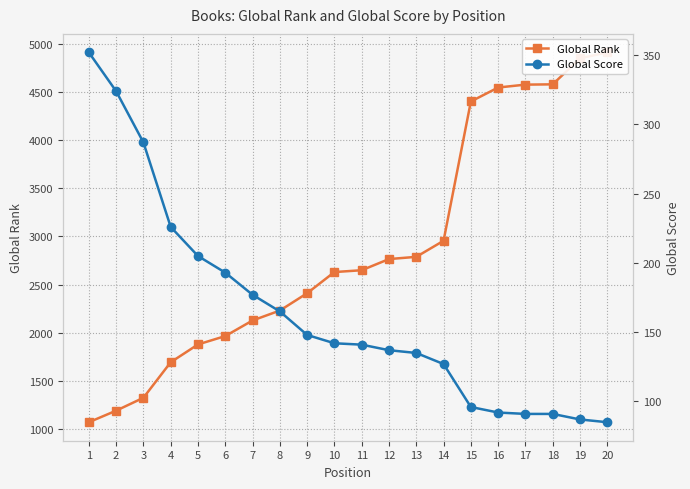

Which series has the largest range (max minus min)?

Global Rank